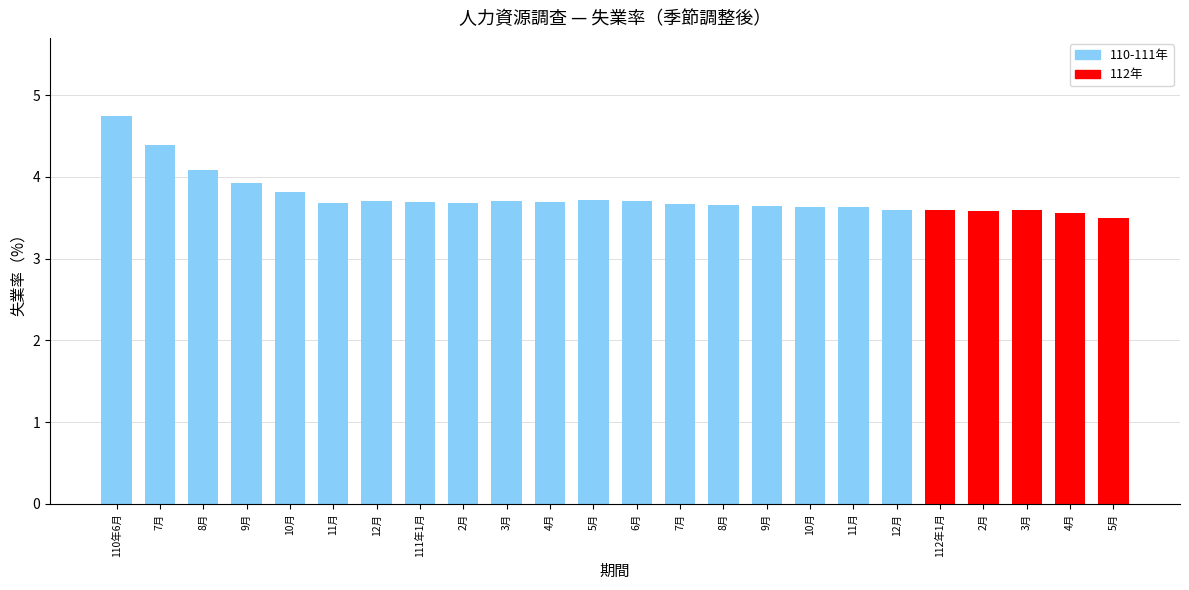

Which label corresponds to the largest value in the chart?

110年6月